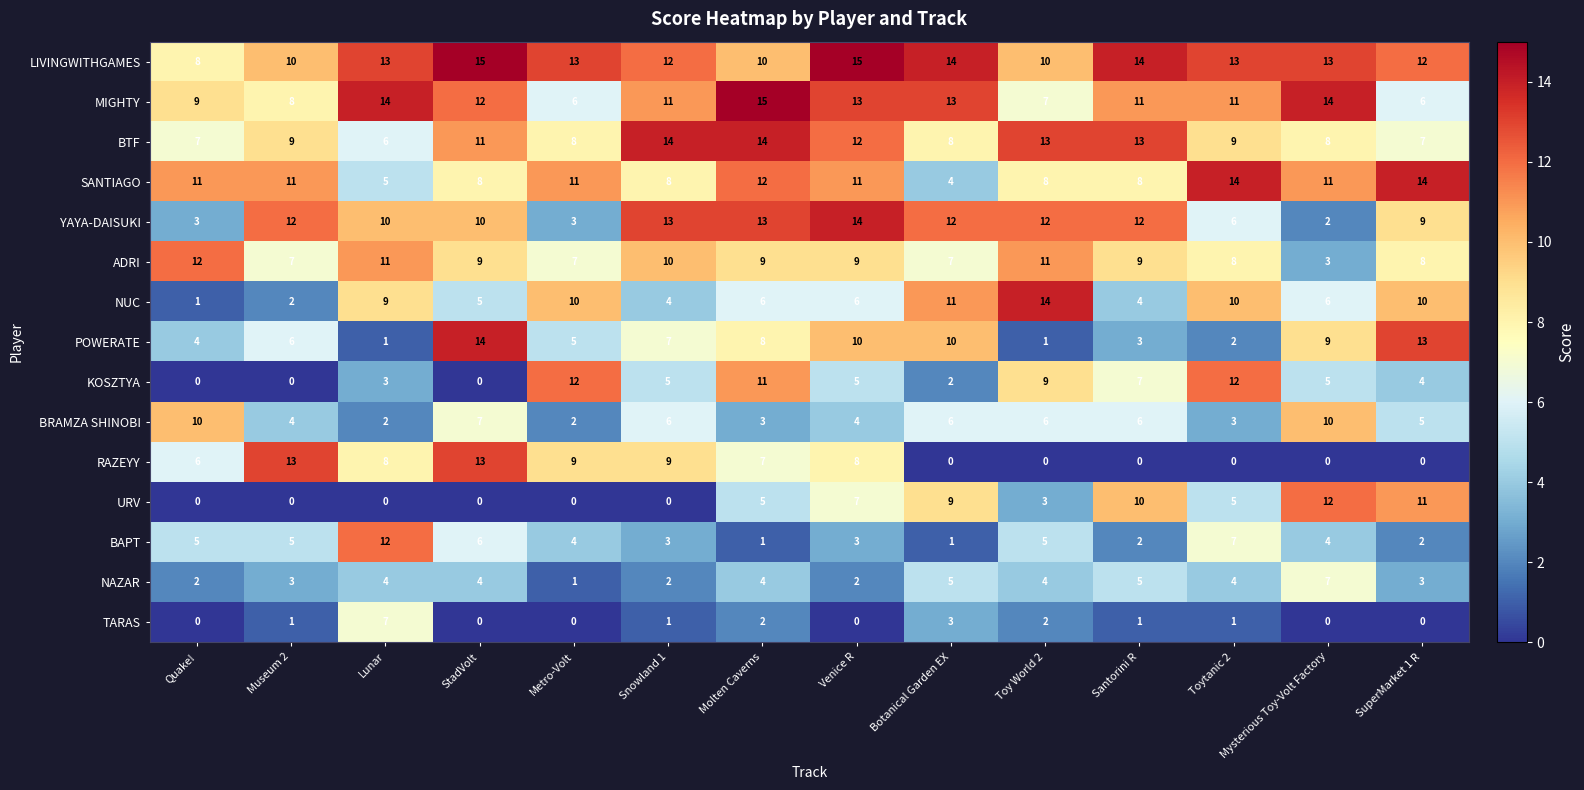

The value of YAYA-DAISUKI at Quake! is 5. True or false?

False